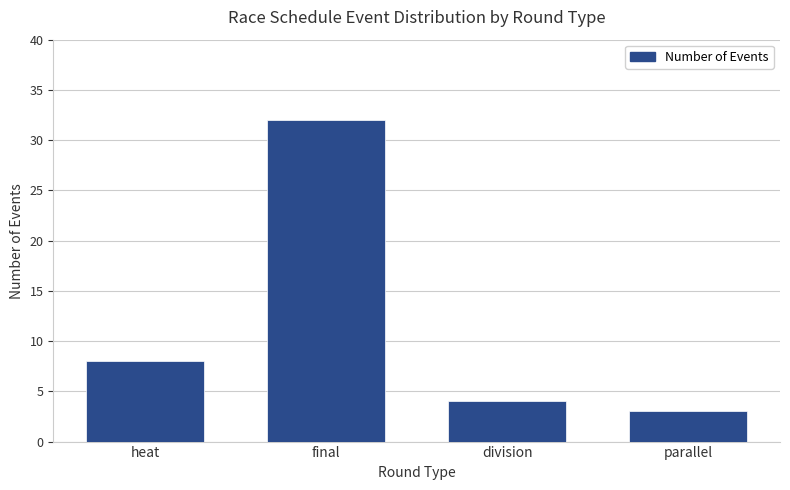

Approximately how many times larger is the value at heat compared to parallel?

2.7